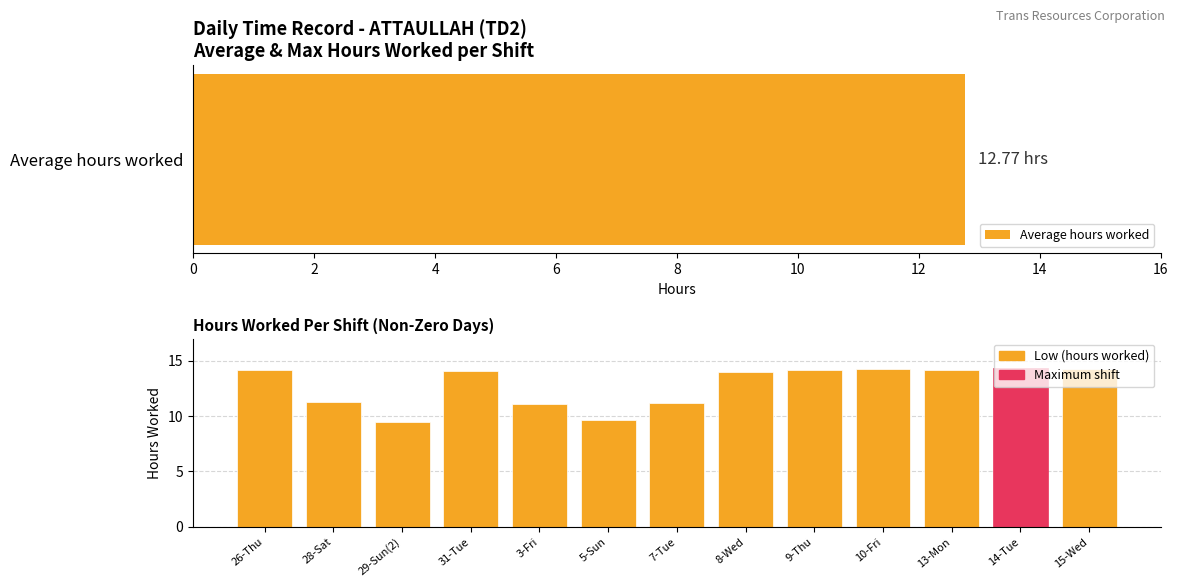

Does the chart contain stacked bars?

No